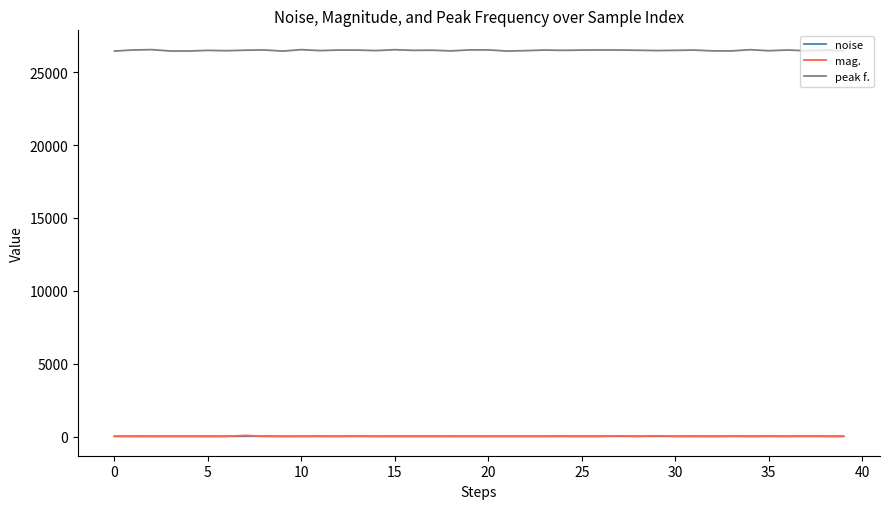

Which series has the widest spread of values?

peak f.